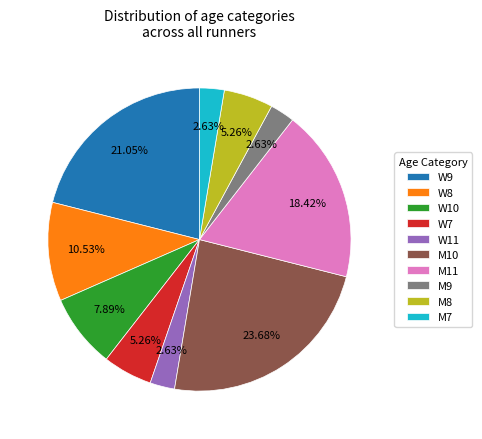

To the nearest percent, what portion does M7 represent?

3%